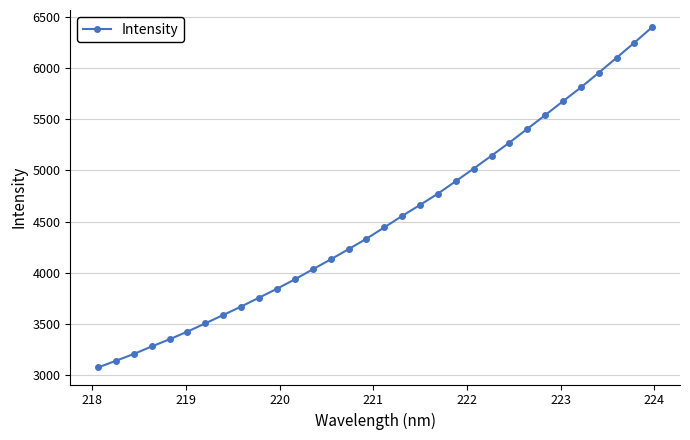

What is the average value?

4513.3